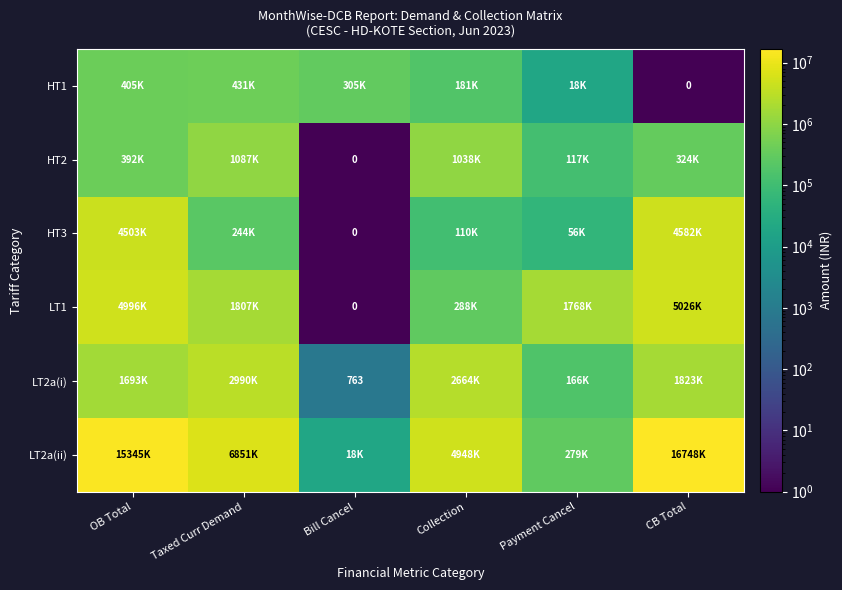

Which has a higher value, Payment Cancel or Bill Cancel?

Bill Cancel